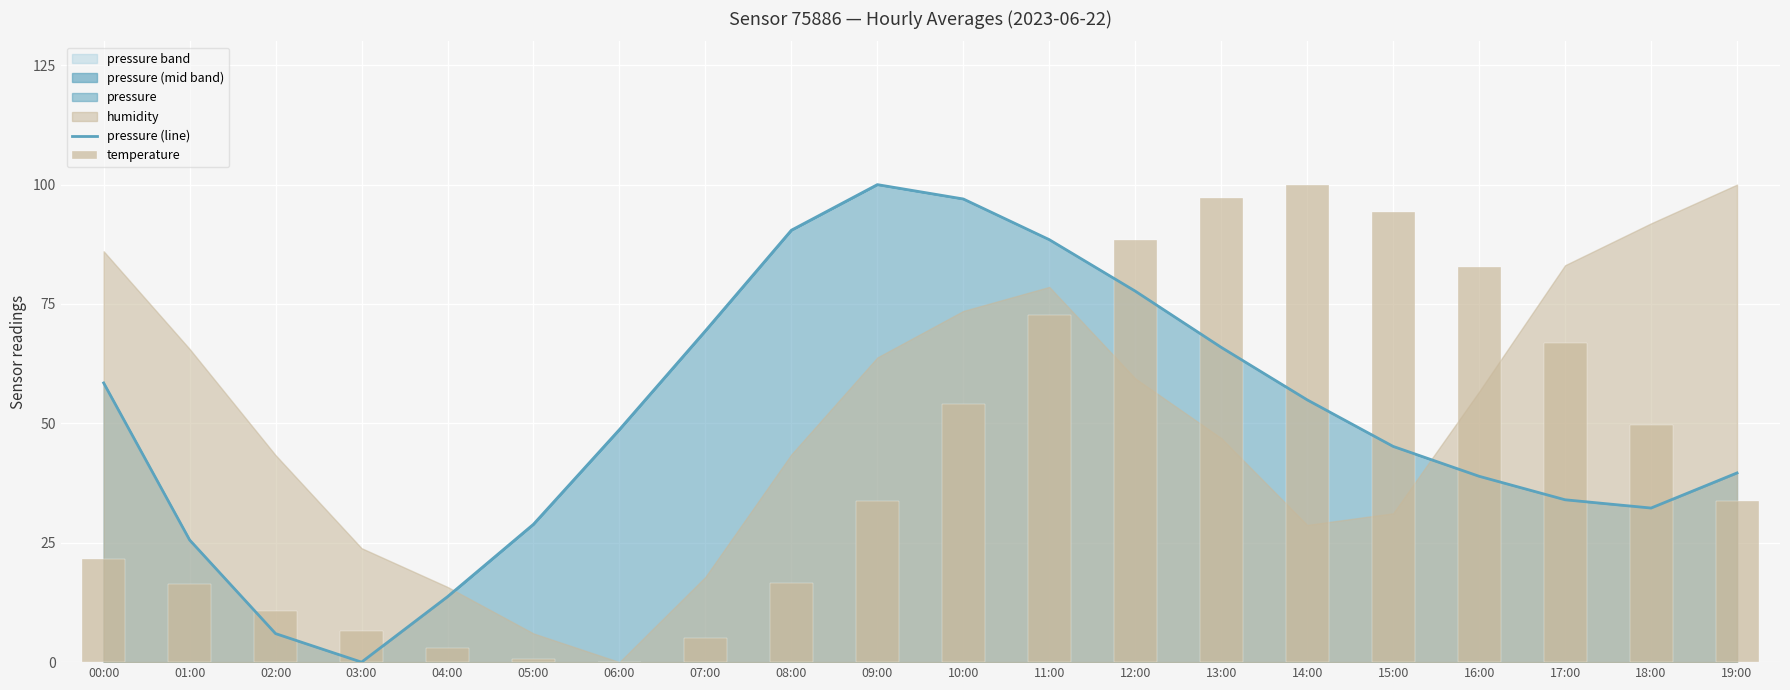

At which label does temperature reach its minimum?

06:00